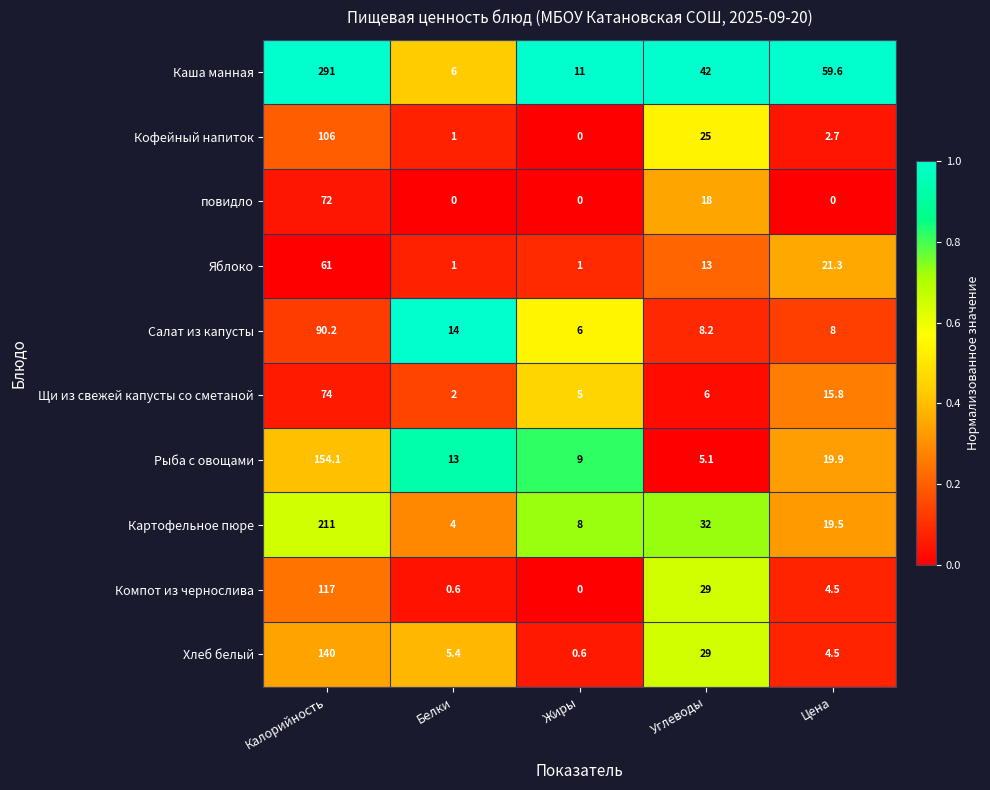

Which series has the largest range (max minus min)?

Каша манная